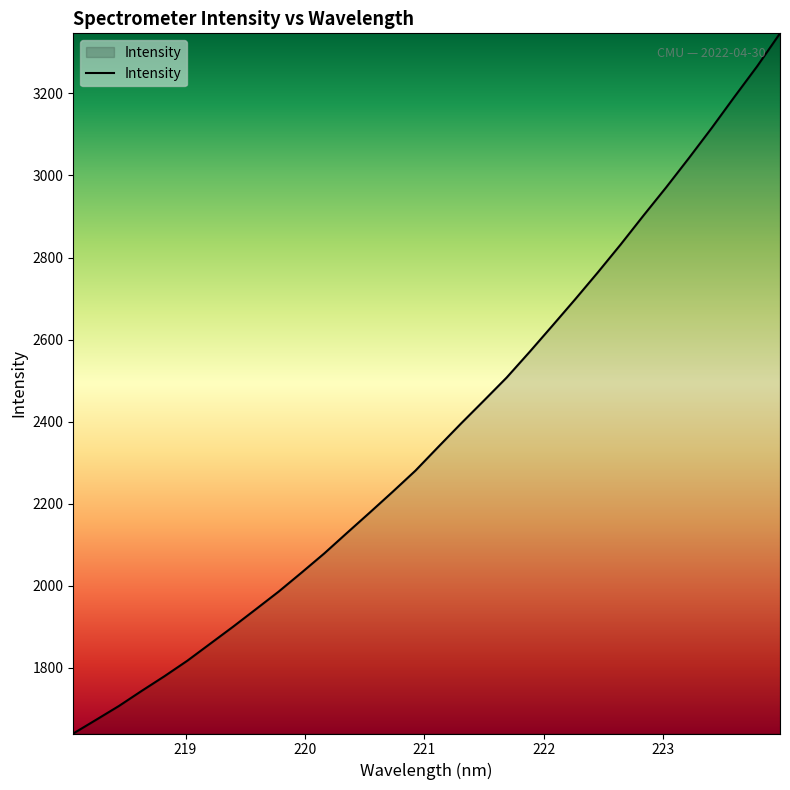

Reading left to right, list all the values displayed in this chart.

1639.7	1673.0	1706.7	1743.6	1779.5	1817.2	1858.5	1899.9	1942.6	1985.6	2031.7	2078.7	2128.8	2178.6	2228.9	2280.5	2338.3	2395.4	2451.1	2507.3	2569.5	2633.3	2697.8	2763.7	2831.5	2902.0	2971.0	3042.5	3115.8	3191.8	3266.5	3346.5